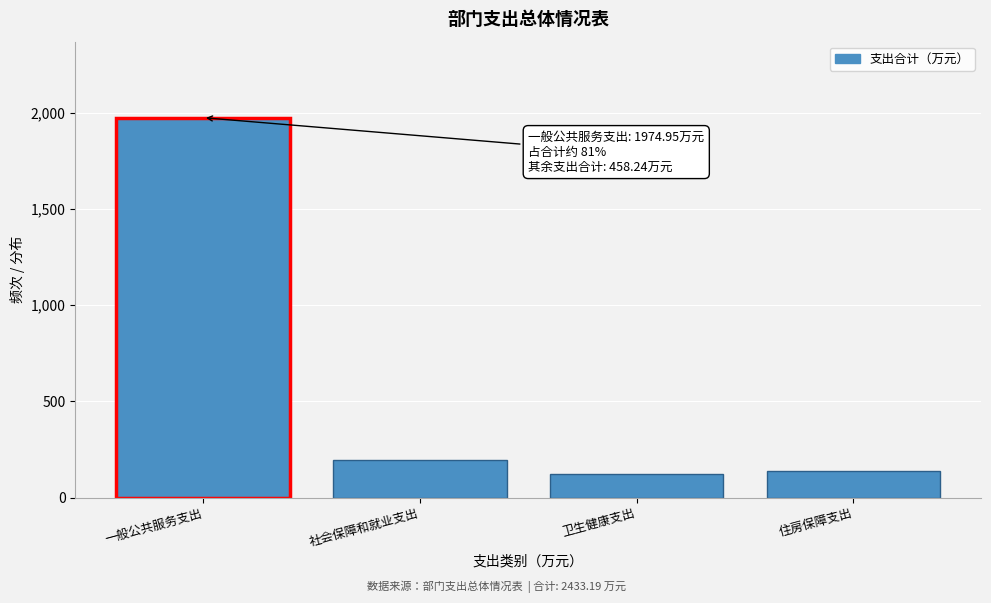

Reading left to right, what are all the values shown in this chart?

1975.0	197.3	121.5	139.4